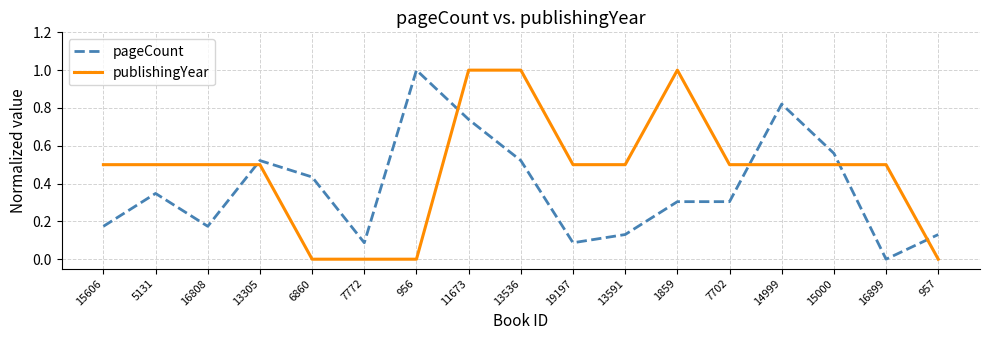

What is the greatest value displayed?

1.0